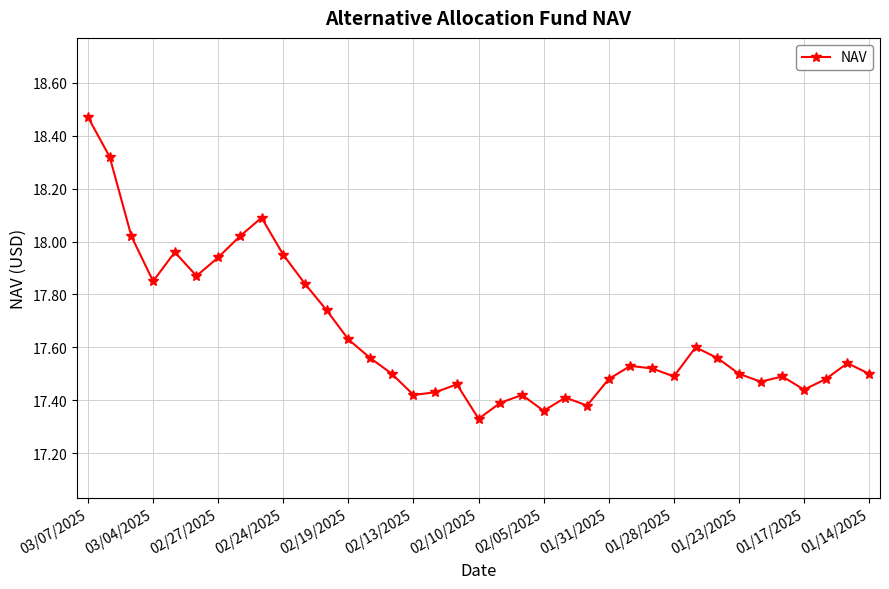

What is the sum of all values?

653.0